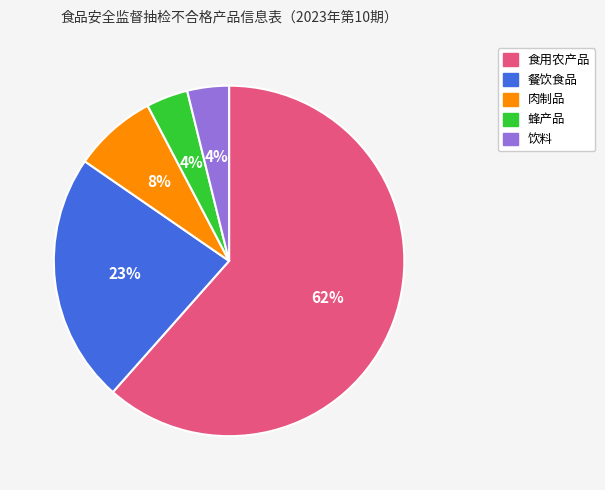

Is 食用农产品 the majority of the pie?

Yes